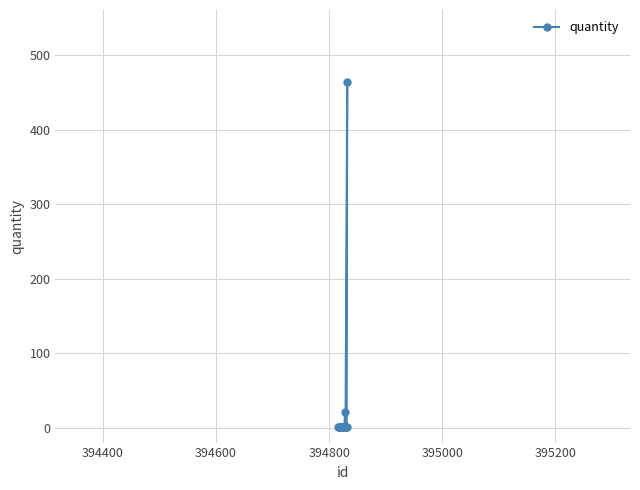

What is the maximum value shown in the chart?

464